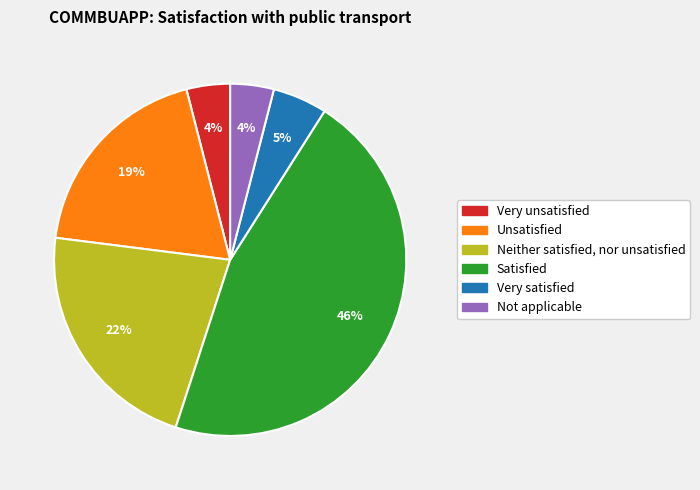

Count the number of slices in the pie.

6